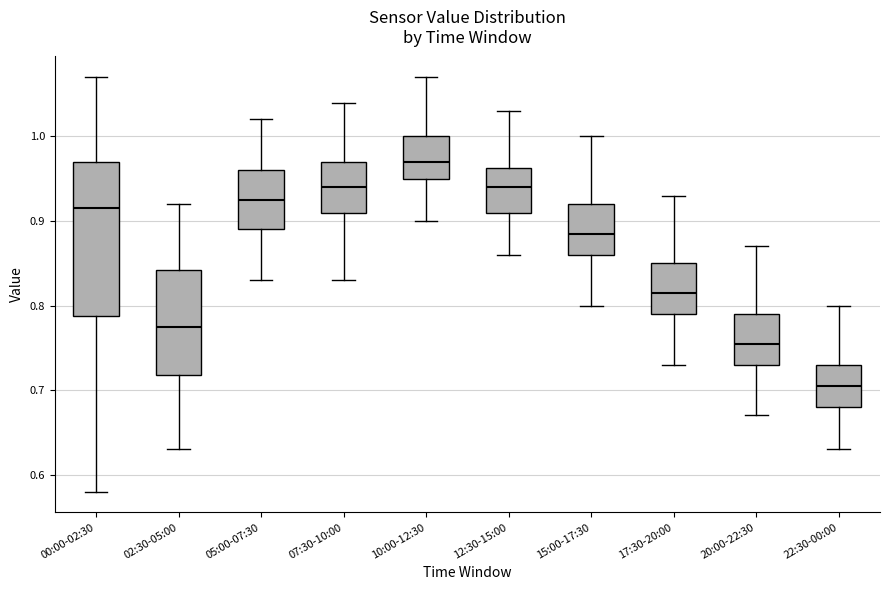

Which box's median line is the lowest?

22:30-00:00